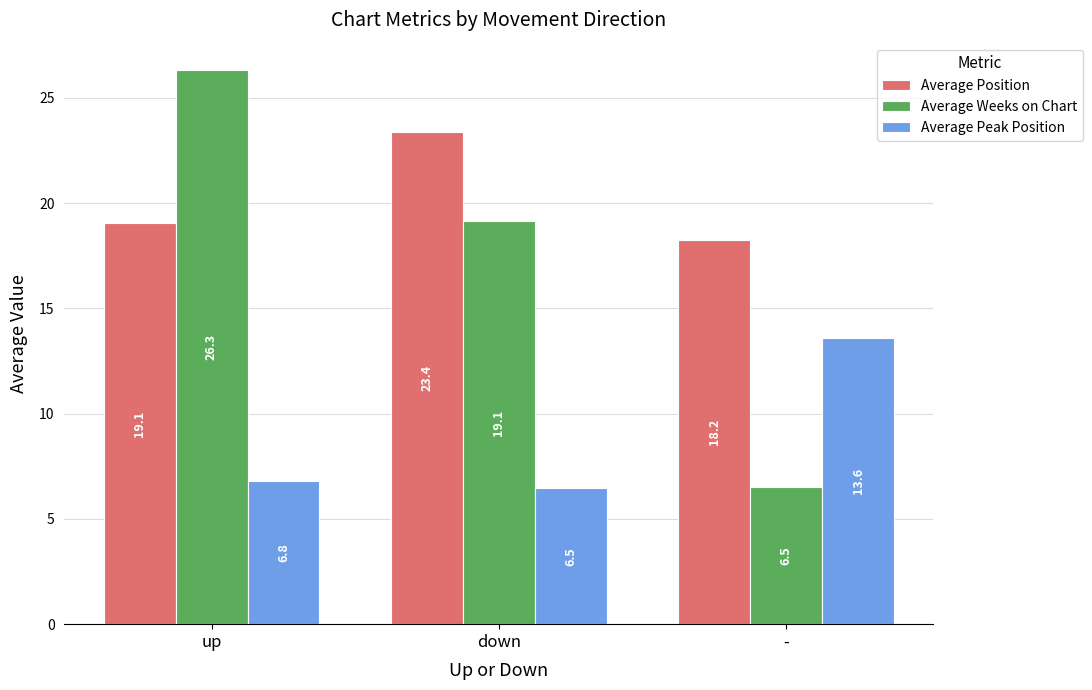

What is the difference between the highest and lowest values at up?

19.5